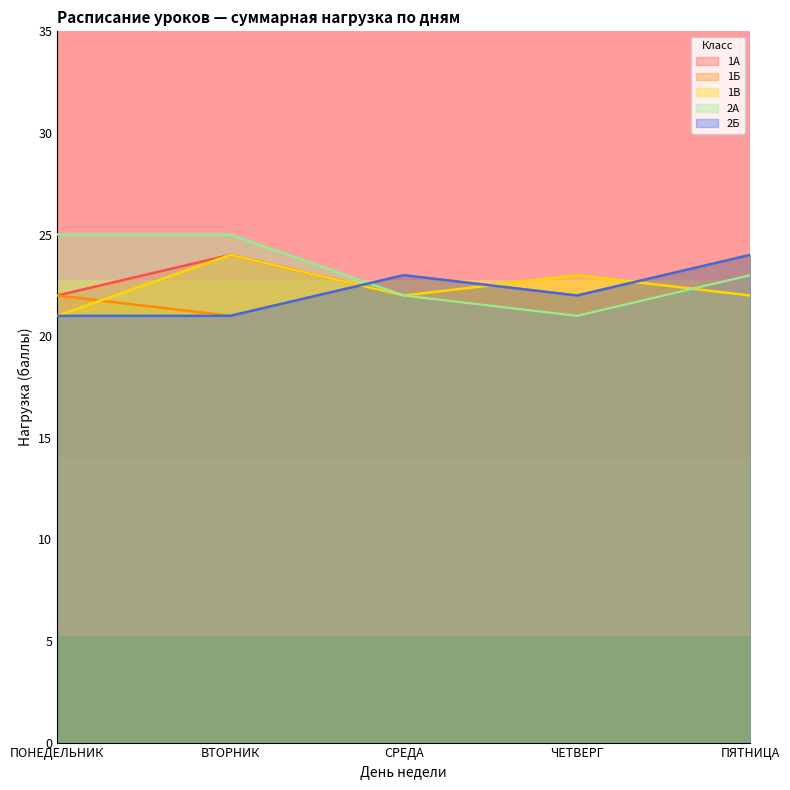

True or false: 1В has more than 2 interior local peaks.

False